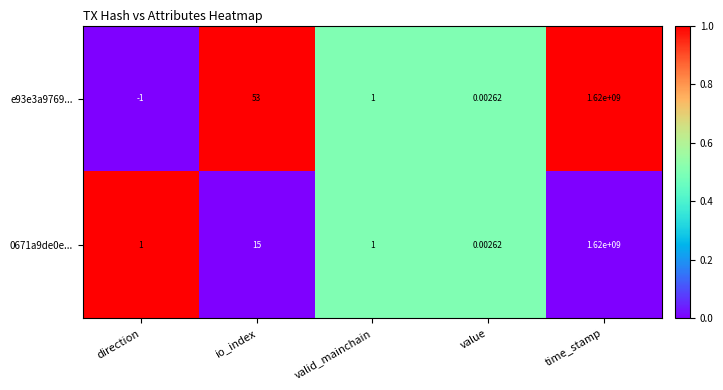

Rank the categories by e93e3a9769... value from lowest to highest.

direction, value, valid_mainchain, io_index, time_stamp